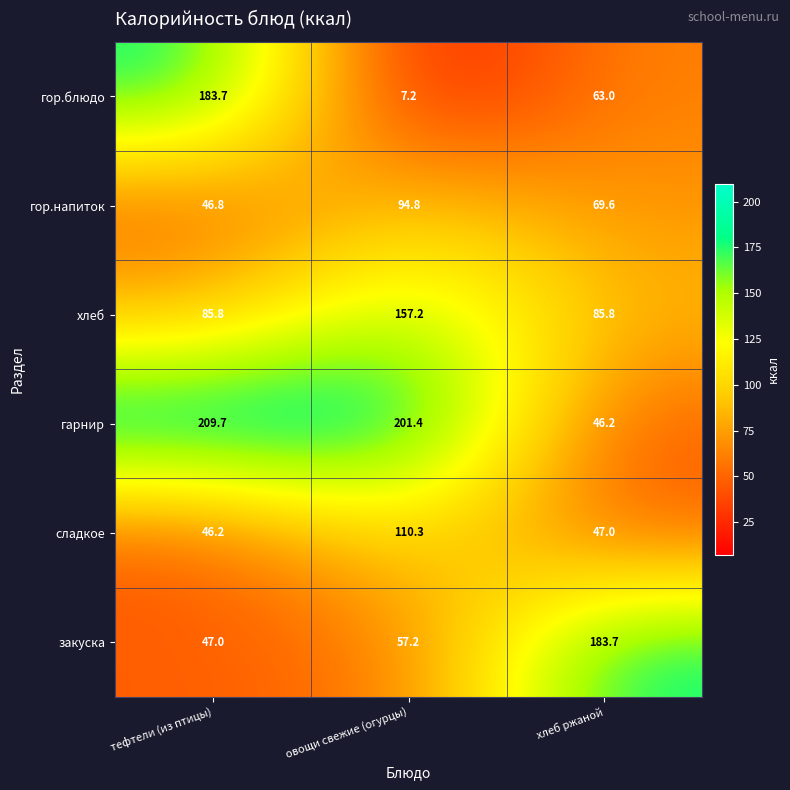

Rank the series at овощи свежие (огурцы) from highest to lowest value.

гарнир, хлеб, сладкое, гор.напиток, закуска, гор.блюдо